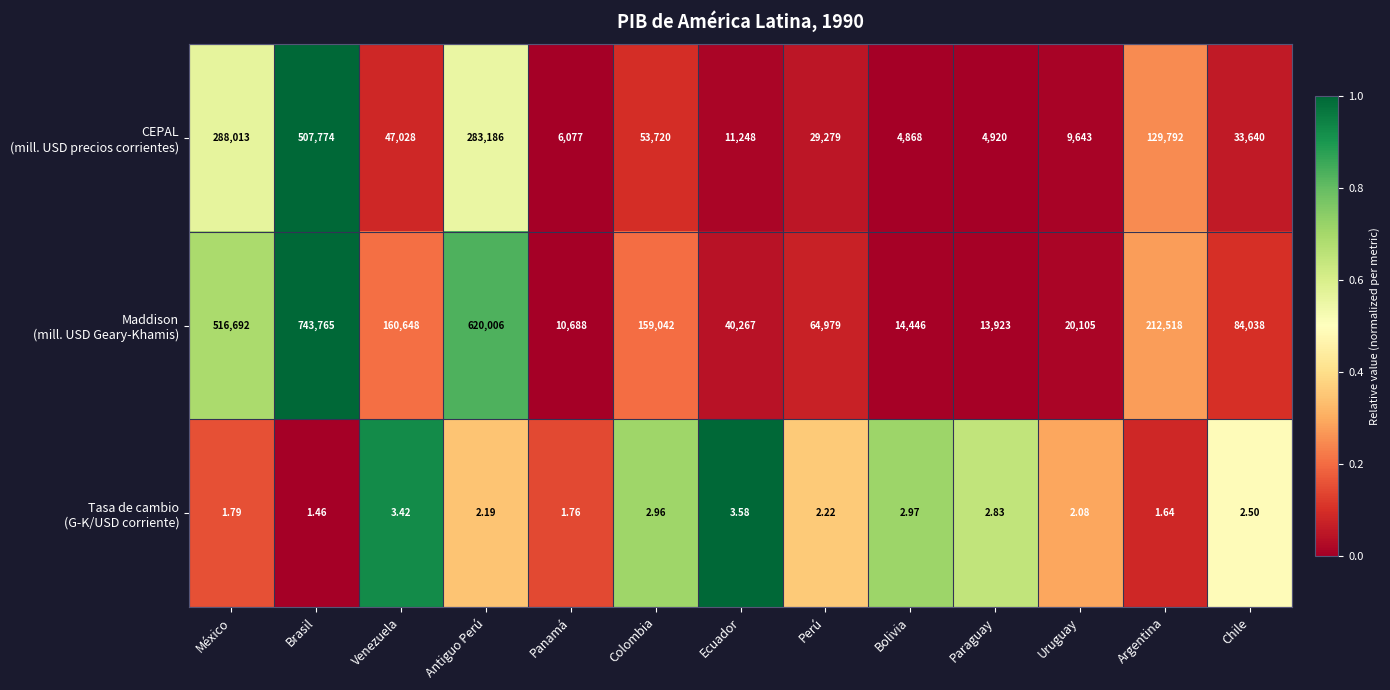

At which category is the sum across all series the highest?

Brasil